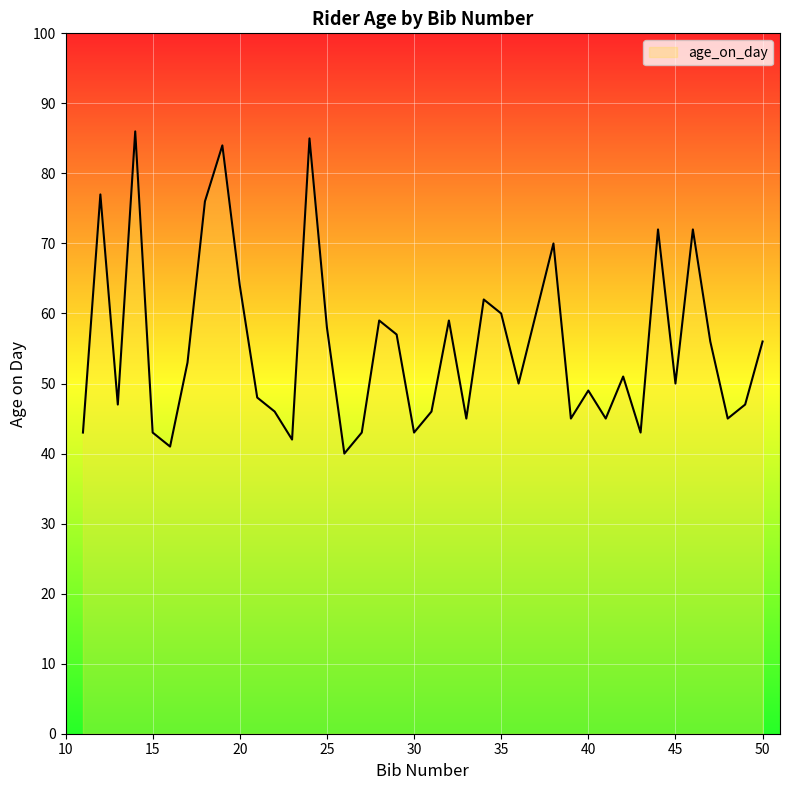

Does the chart have visible grid lines?

Yes